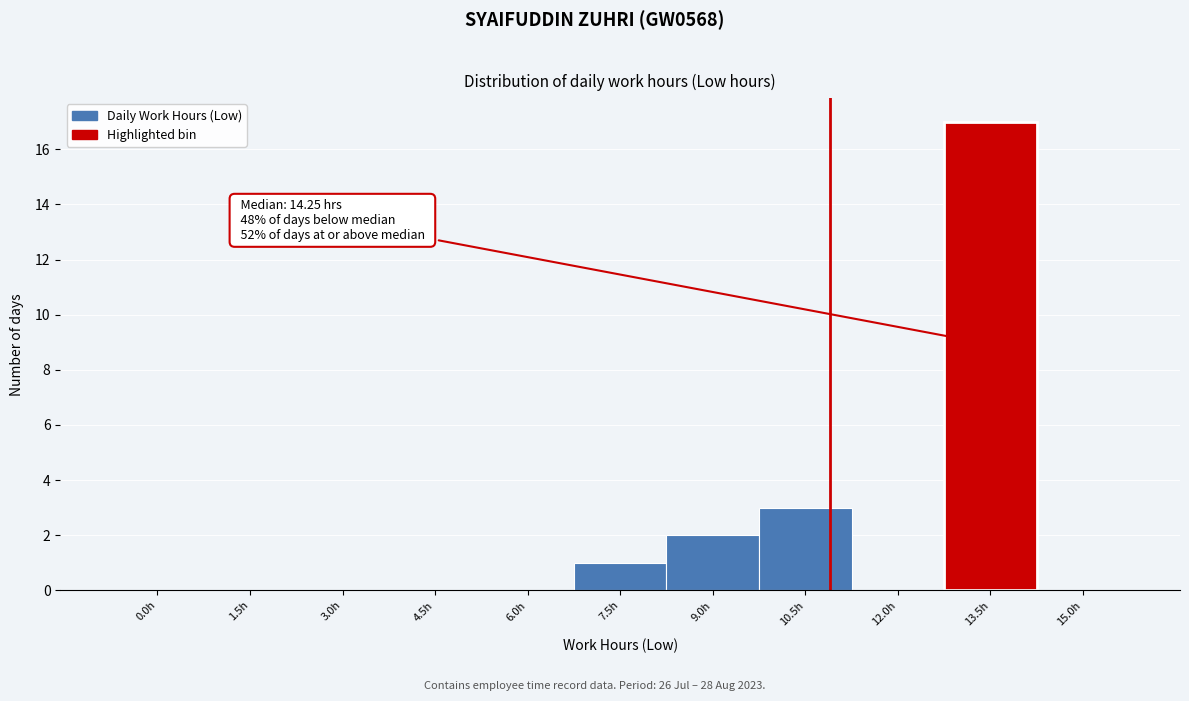

Reading left to right, what are all the values shown in this chart?

0.0h=0	1.5h=0	3.0h=0	4.5h=0	6.0h=0	7.5h=1	9.0h=2	10.5h=3	12.0h=0	13.5h=17	15.0h=0